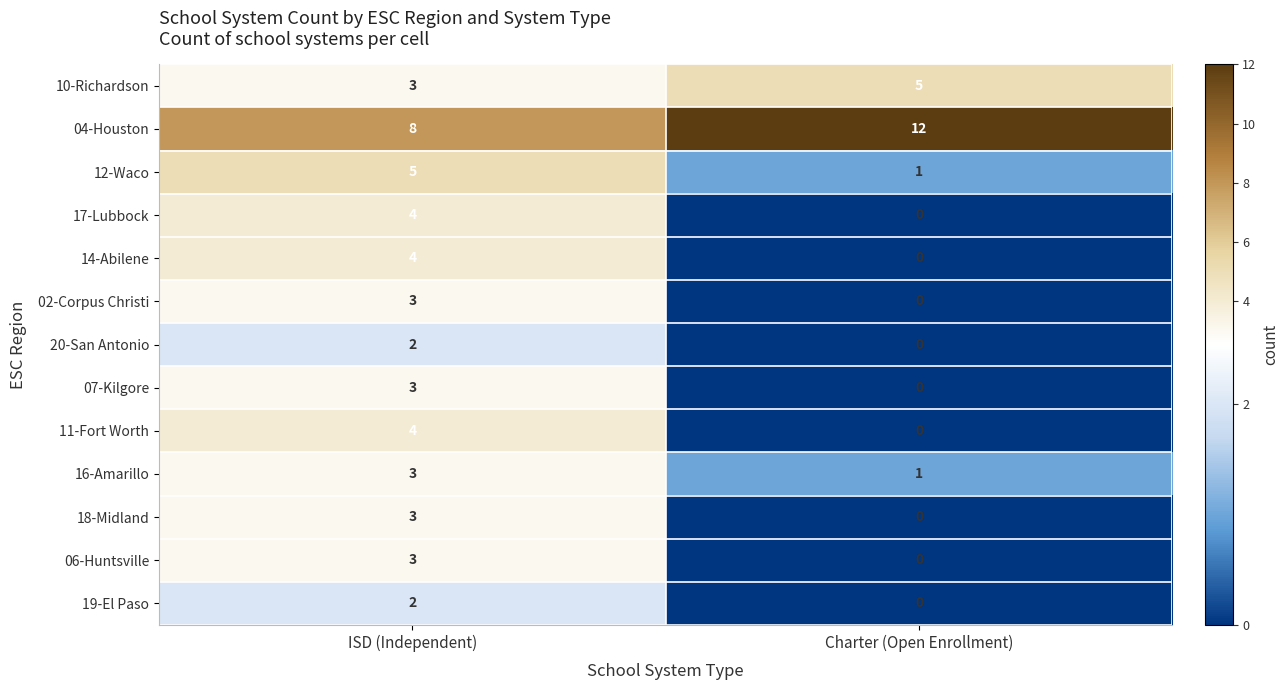

What is the sum of the 17-Lubbock values at ISD (Independent) and Charter (Open Enrollment)?

4